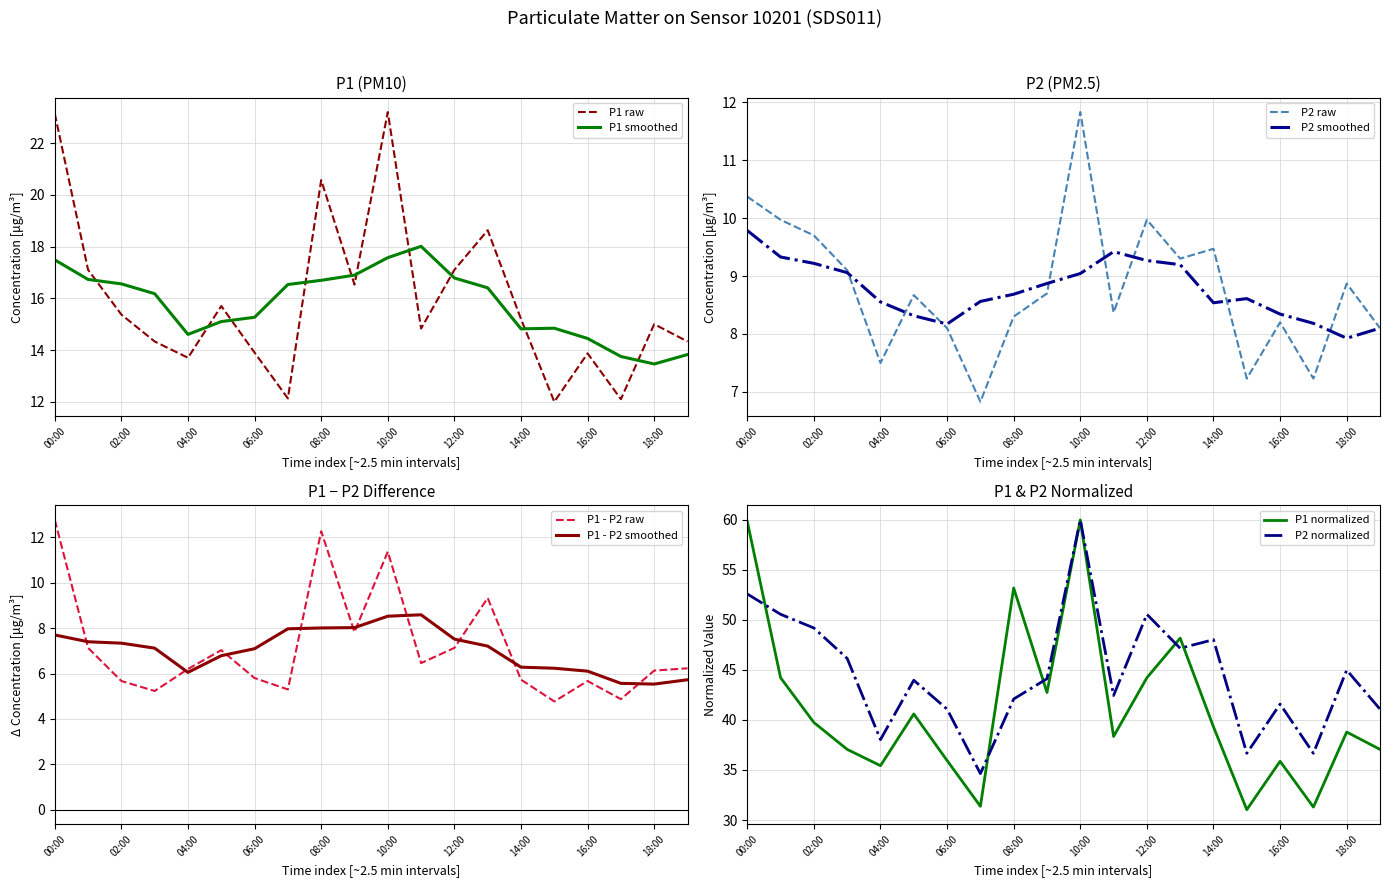

Which series ends up on top after the final intersection of P1 raw and P1 smoothed?

P1 raw